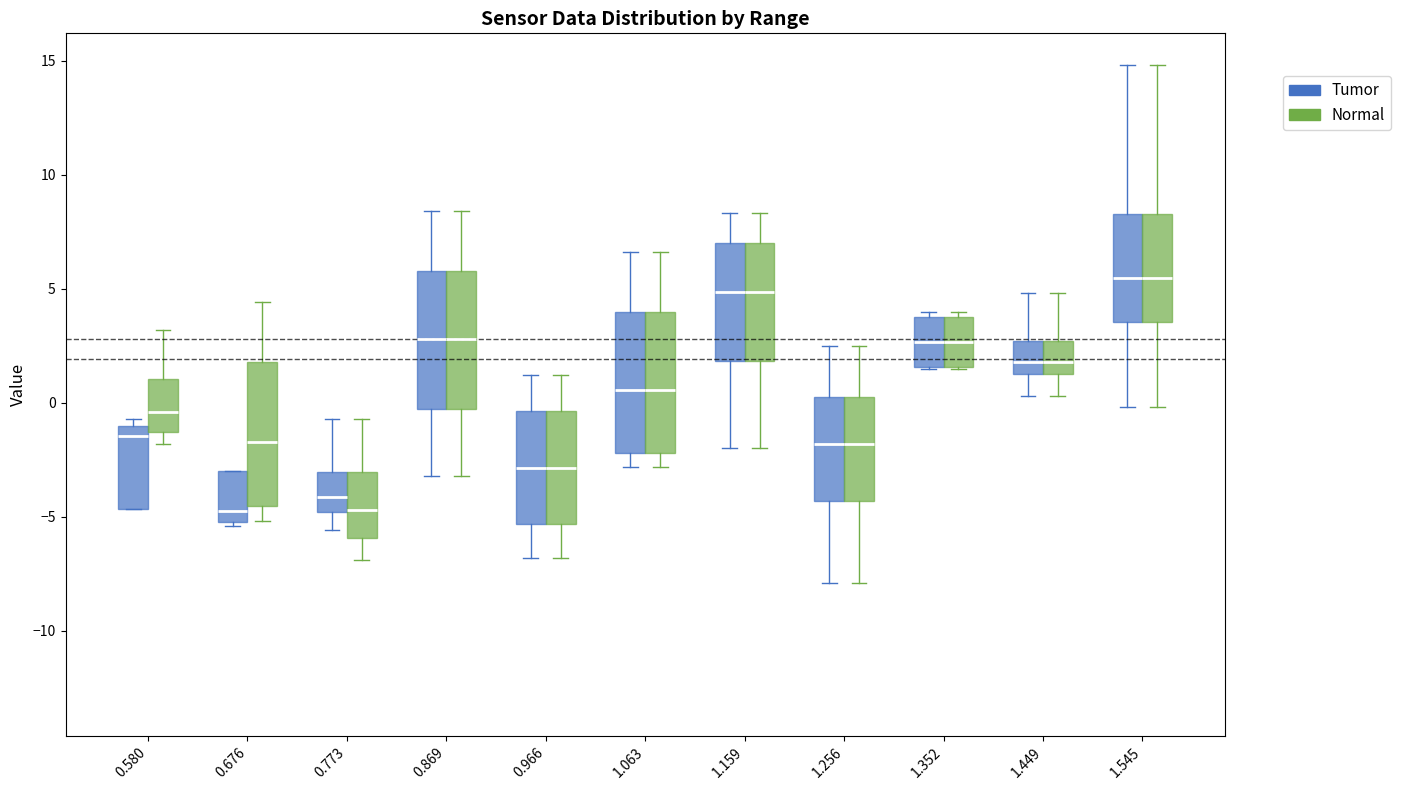

Reading left to right, read every box against the y-axis: the position of its median line, the range the box covers, and the ends of its whiskers. The values are not printed on the chart, so give them approximately, as read against the axis.

0.580 (Tumor): median -1.5, box -4.5 to -1.0, whiskers -4.5 to -0.5
0.580 (Normal): median -0.5, box -1.5 to 1.0, whiskers -2.0 to 3.0
0.676 (Tumor): median -4.5, box -5.0 to -3.0, whiskers -5.5 to -3.0
0.676 (Normal): median -1.5, box -4.5 to 2.0, whiskers -5.0 to 4.5
0.773 (Tumor): median -4.0, box -5.0 to -3.0, whiskers -5.5 to -0.5
0.773 (Normal): median -4.5, box -6.0 to -3.0, whiskers -7.0 to -0.5
0.869 (Tumor): median 3.0, box -0.5 to 6.0, whiskers -3.0 to 8.5
0.869 (Normal): median 3.0, box -0.5 to 6.0, whiskers -3.0 to 8.5
0.966 (Tumor): median -3.0, box -5.5 to -0.5, whiskers -7.0 to 1.0
0.966 (Normal): median -3.0, box -5.5 to -0.5, whiskers -7.0 to 1.0
1.063 (Tumor): median 0.5, box -2.0 to 4.0, whiskers -3.0 to 6.5
1.063 (Normal): median 0.5, box -2.0 to 4.0, whiskers -3.0 to 6.5
1.159 (Tumor): median 5.0, box 2.0 to 7.0, whiskers -2.0 to 8.5
1.159 (Normal): median 5.0, box 2.0 to 7.0, whiskers -2.0 to 8.5
1.256 (Tumor): median -2.0, box -4.5 to 0.5, whiskers -8.0 to 2.5
1.256 (Normal): median -2.0, box -4.5 to 0.5, whiskers -8.0 to 2.5
1.352 (Tumor): median 2.5, box 1.5 to 4.0, whiskers 1.5 to 4.0 (just above the box's upper edge)
1.352 (Normal): median 2.5, box 1.5 to 4.0, whiskers 1.5 to 4.0 (just above the box's upper edge)
1.449 (Tumor): median 2.0, box 1.5 to 2.5, whiskers 0.5 to 5.0
1.449 (Normal): median 2.0, box 1.5 to 2.5, whiskers 0.5 to 5.0
1.545 (Tumor): median 5.5, box 3.5 to 8.5, whiskers 0.0 to 15.0
1.545 (Normal): median 5.5, box 3.5 to 8.5, whiskers 0.0 to 15.0